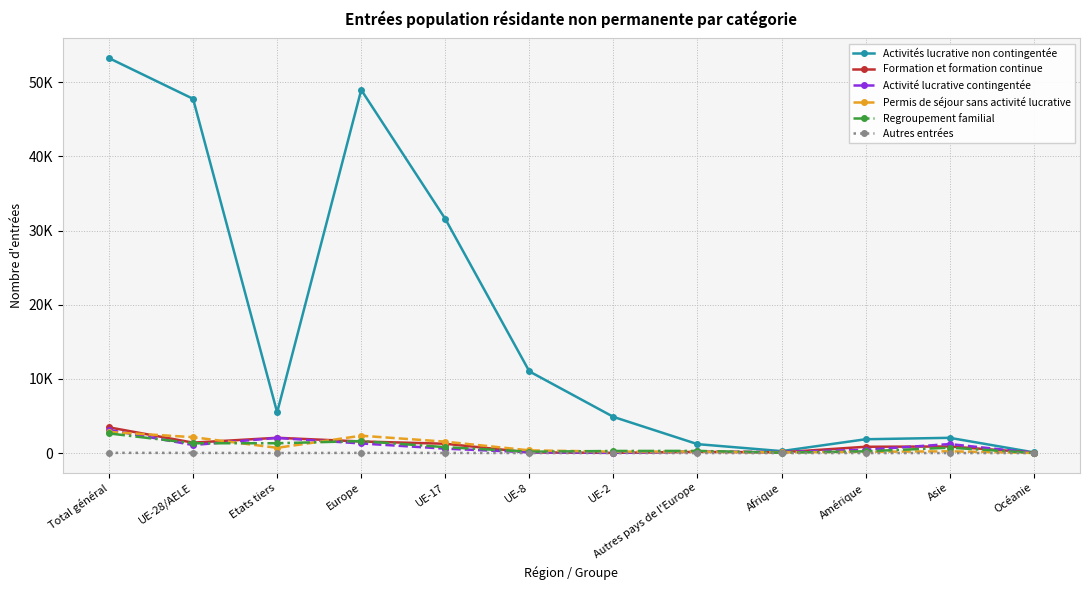

Rank the series by their maximum value, from lowest to highest.

Autres entrées, Regroupement familial, Permis de séjour sans activité lucrative, Activité lucrative contingentée, Formation et formation continue, Activités lucrative non contingentée